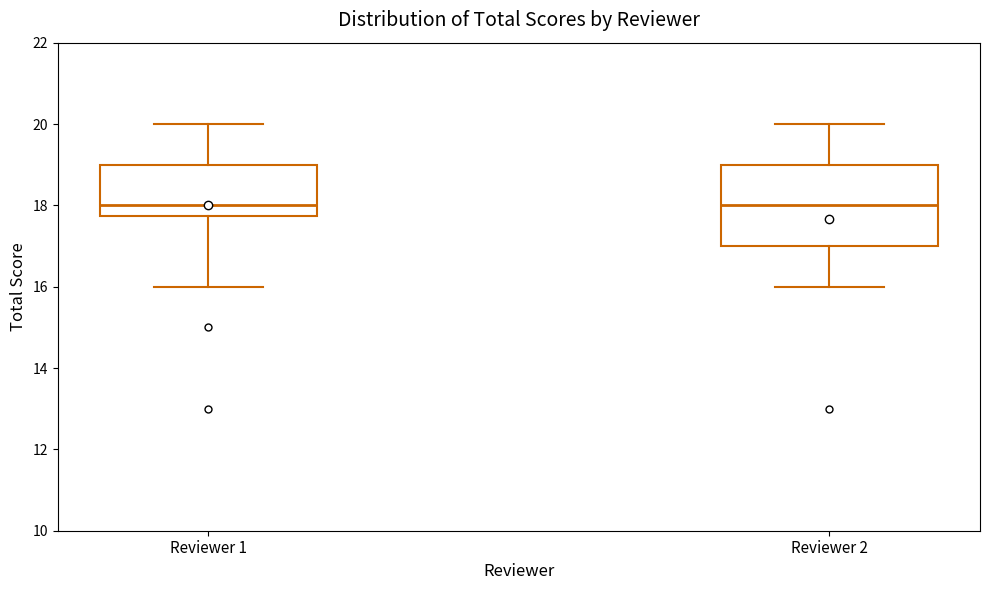

Which box is the tallest, from its lower edge to its upper edge?

Reviewer 2